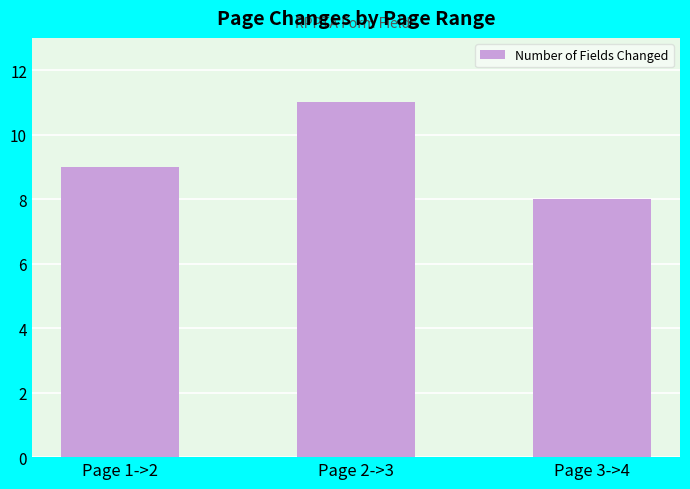

How many data points does each series have?

3